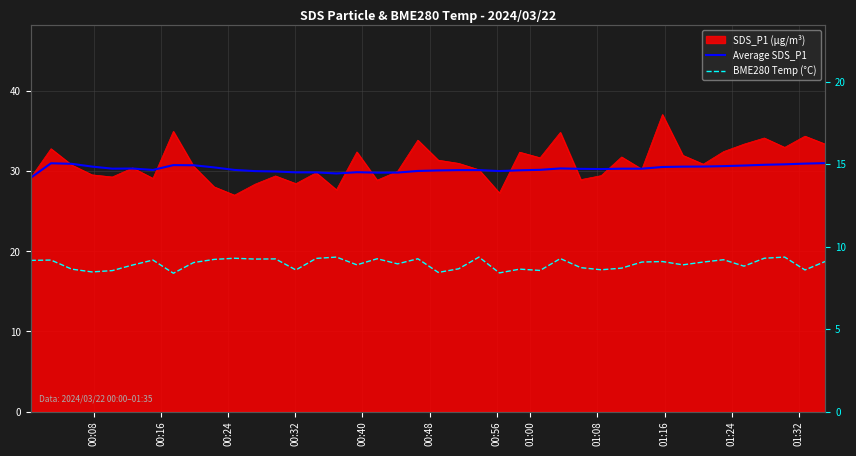

True or false: Average SDS_P1 and BME280 Temp (°C) intersect in this chart.

False